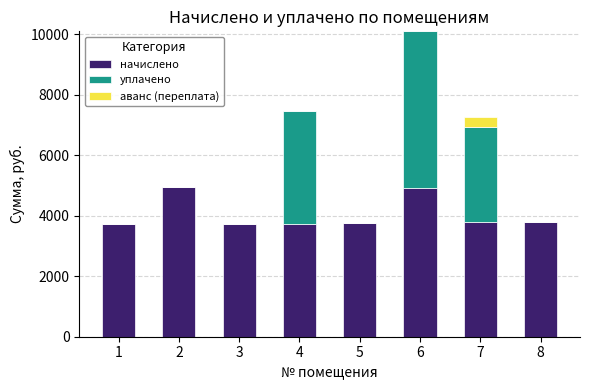

What is the total value across all series at 2?

4939.1